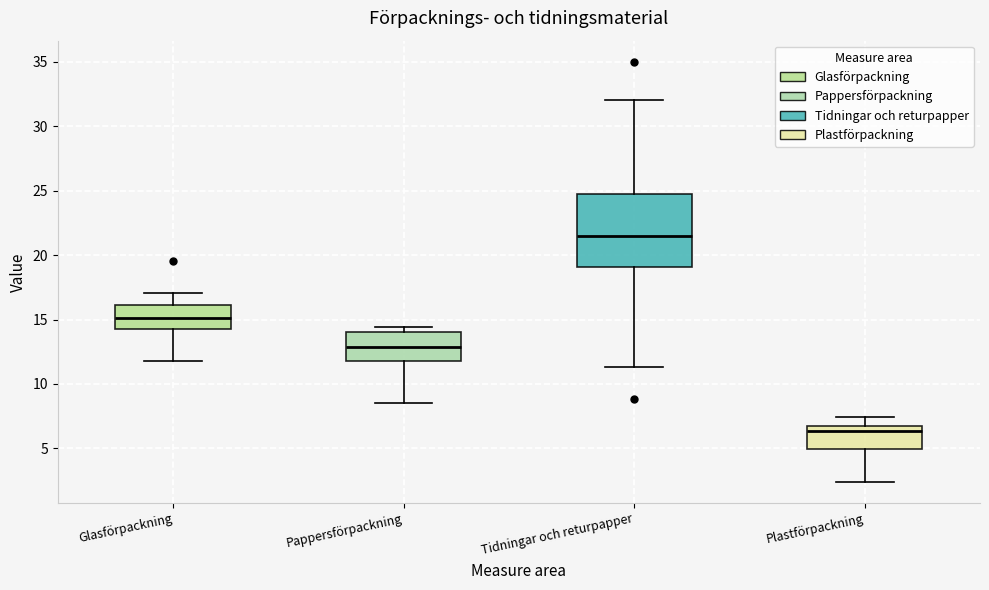

Where does the upper whisker of the box for Plastförpackning end on the y-axis? The values are not printed on the chart, so give them approximately, as read against the axis.

7.5